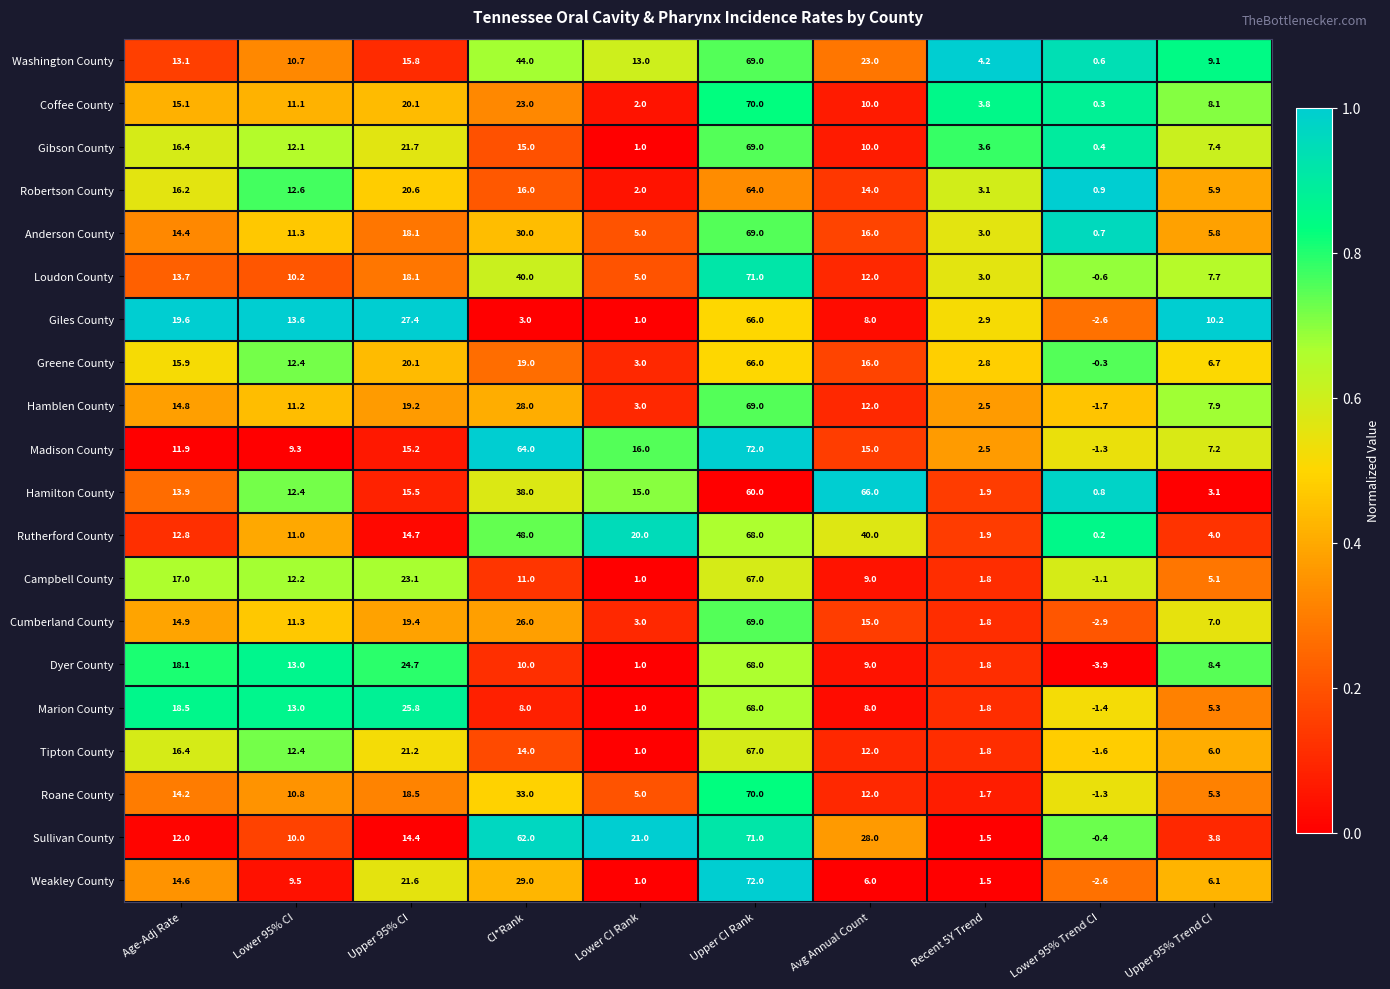

At which category is the sum across all series the highest?

Upper CI Rank